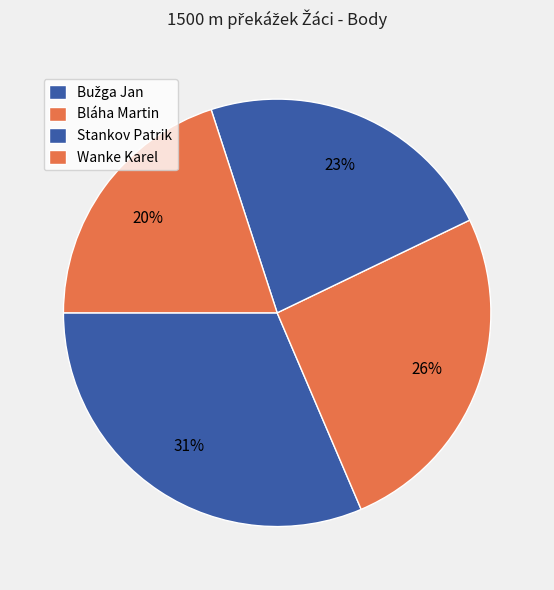

Is the sum of Stankov Patrik and Wanke Karel greater than half?

No